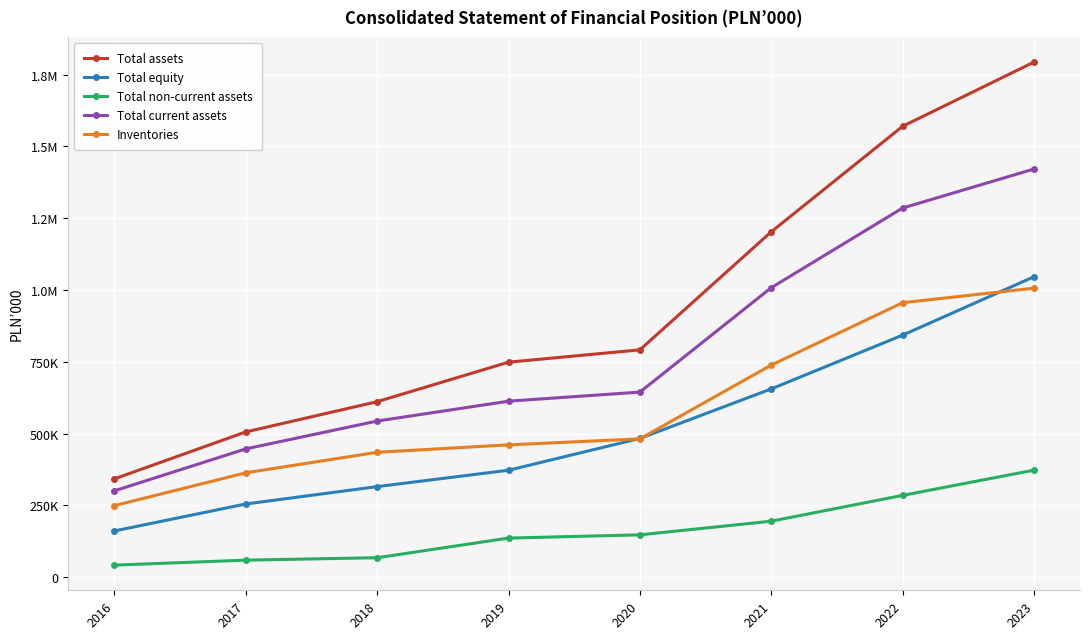

Is it true that Inventories equals 434702 at 2018?

True